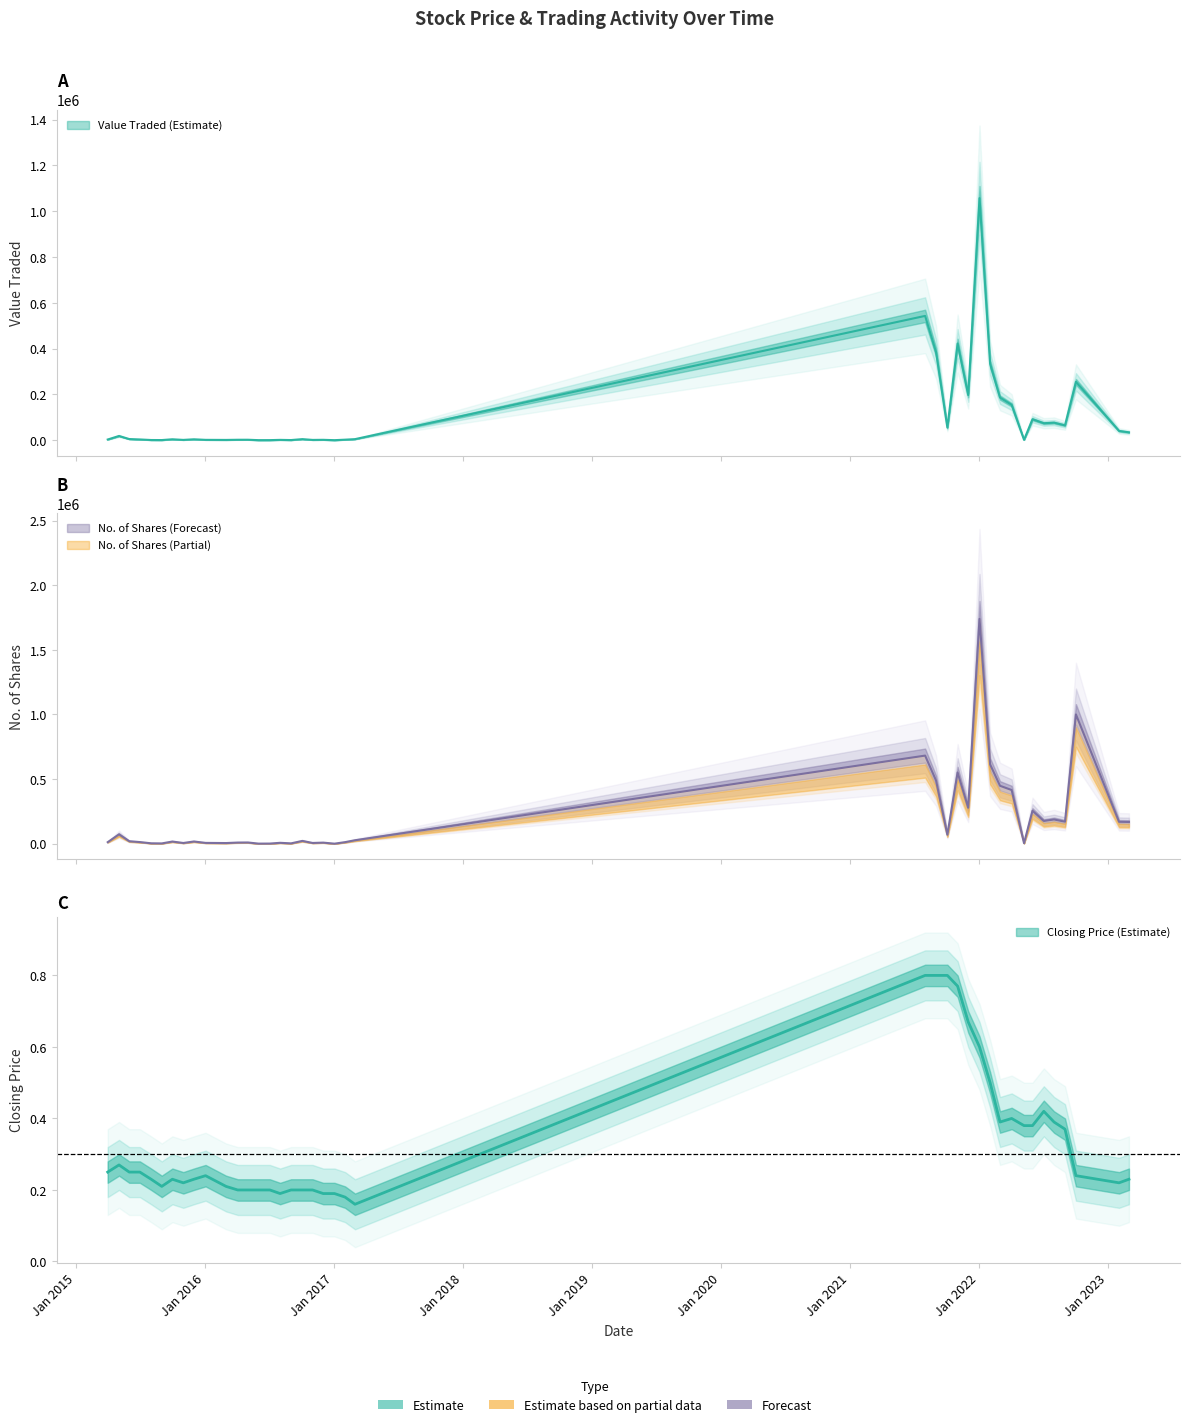

What is the maximum value shown in the chart?

1739578.0